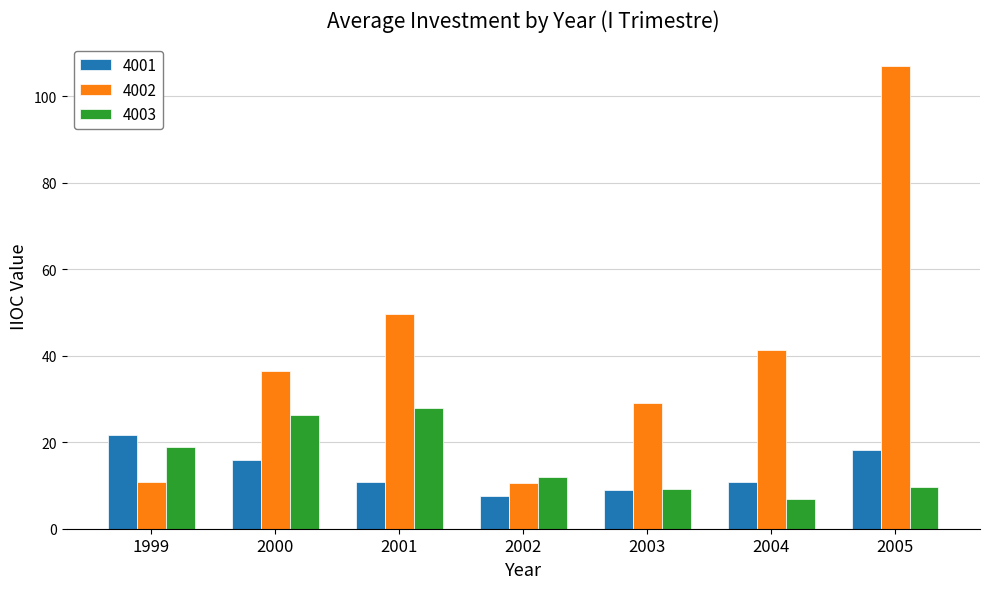

Which series has the widest spread of values?

4002